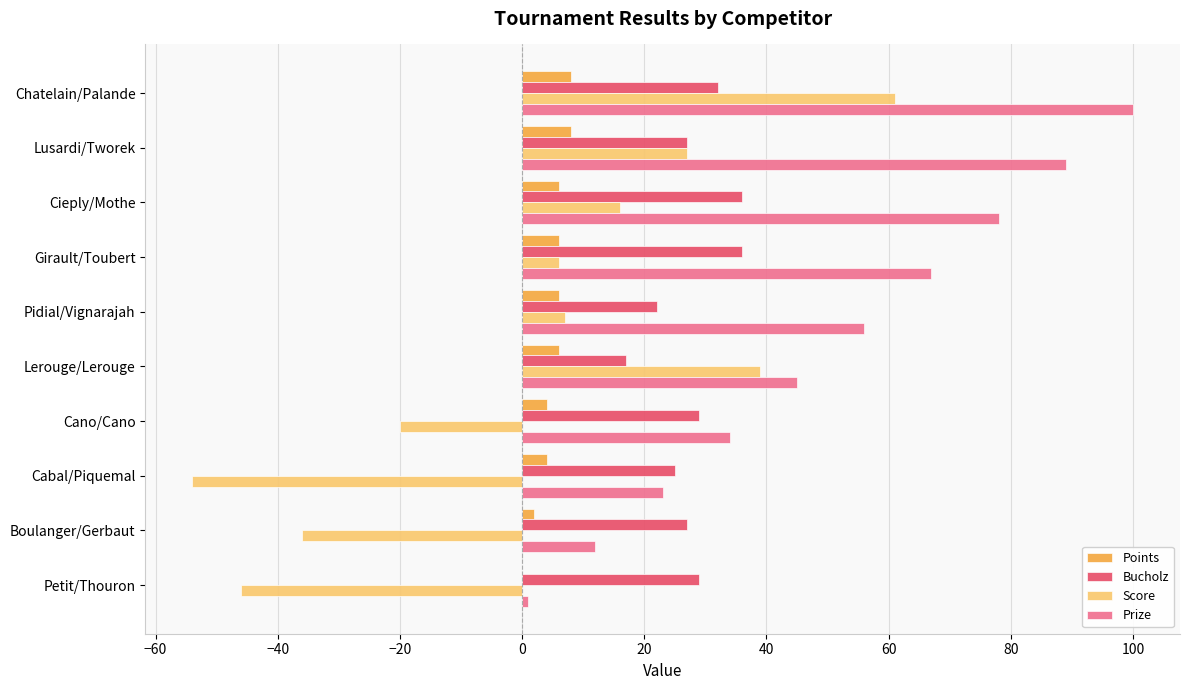

At which category is the sum across all series the highest?

Chatelain/Palande